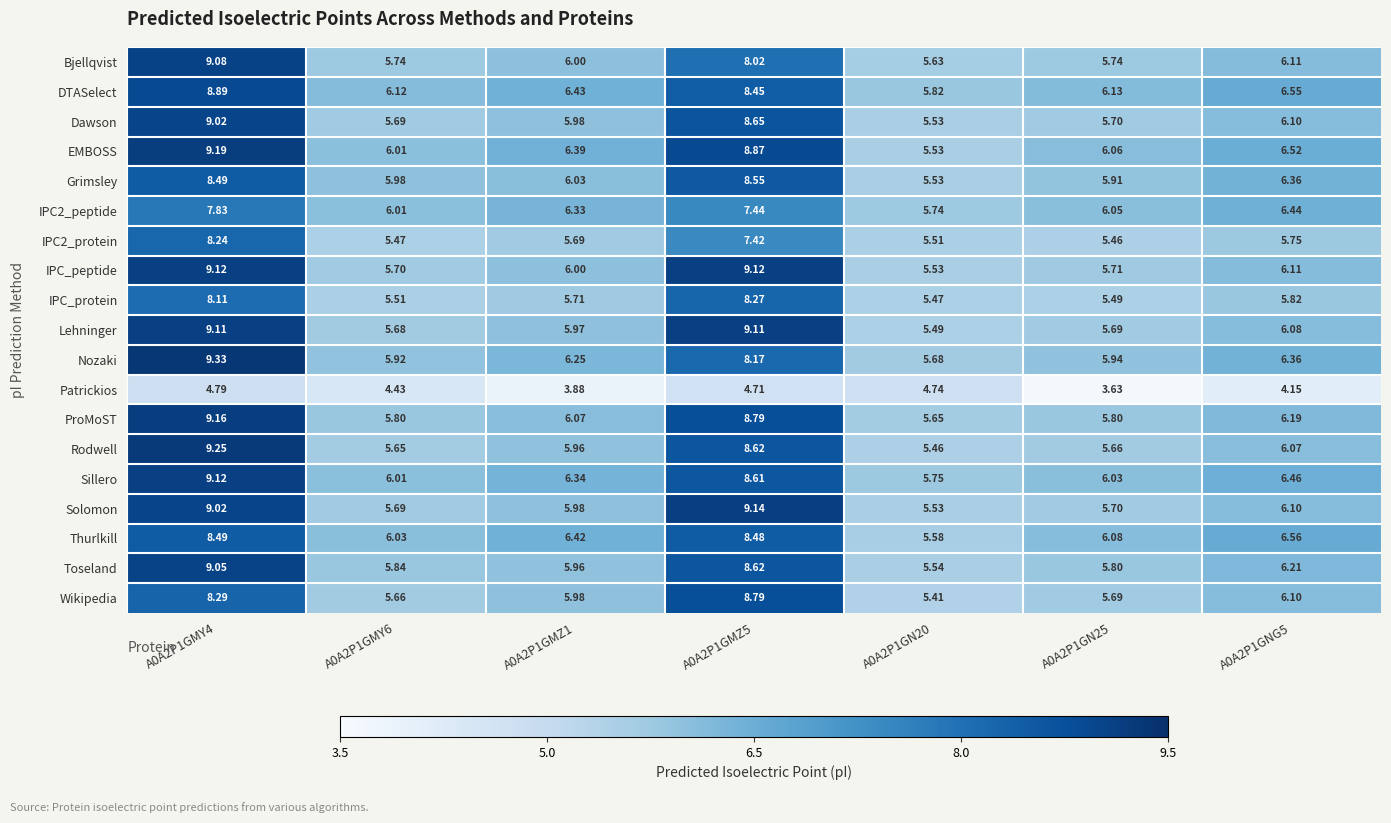

Which series has the largest total across all categories?

EMBOSS